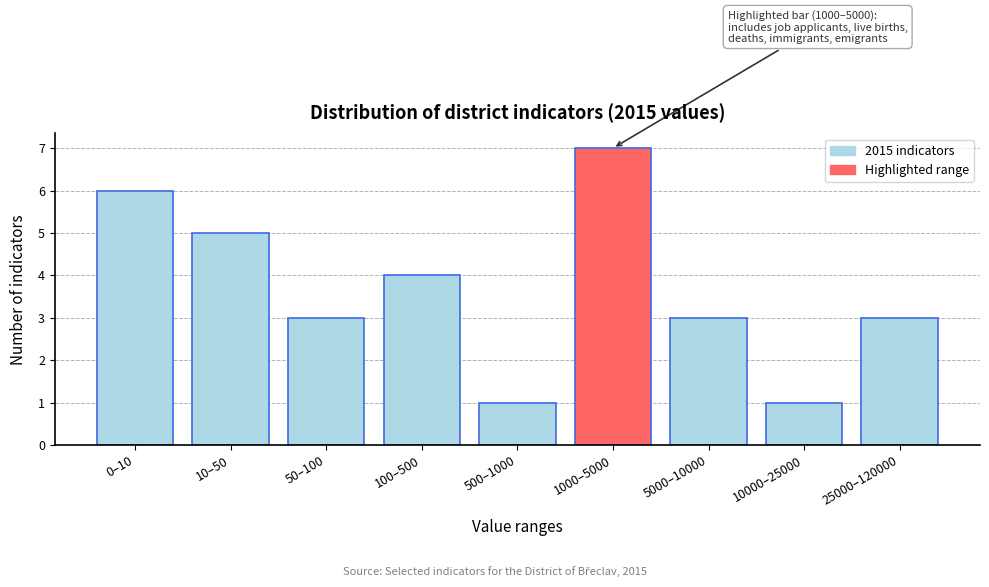

Reading left to right, what are all the values shown in this chart?

6	5	3	4	1	7	3	1	3